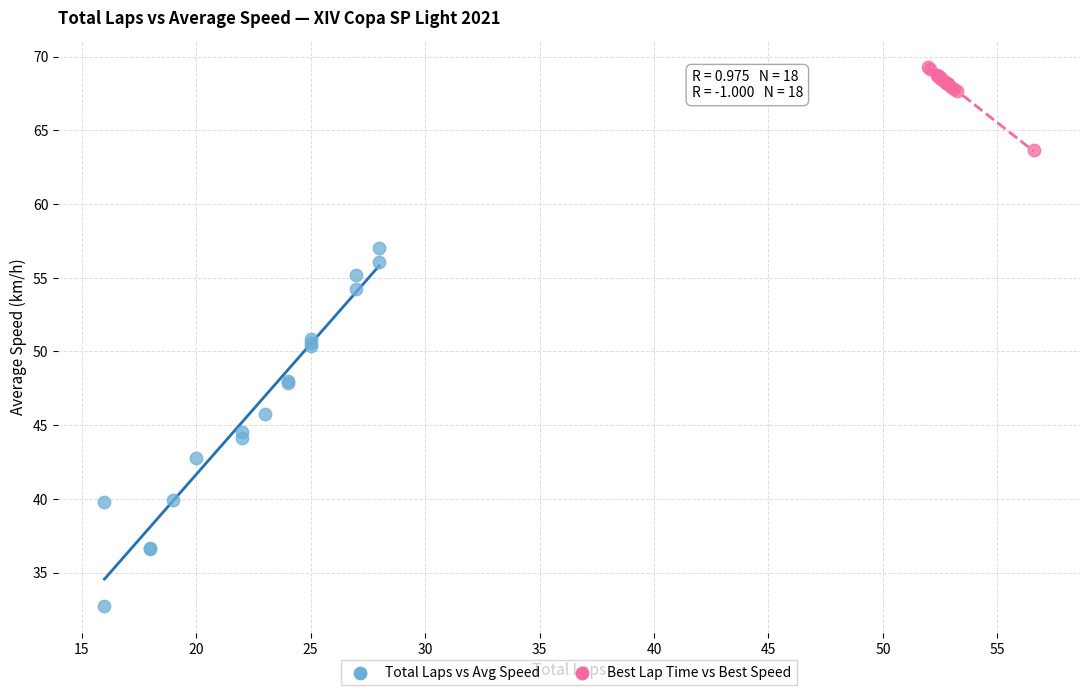

What are all the series names shown in the legend?

Total Laps vs Avg Speed, Best Lap Time vs Best Speed